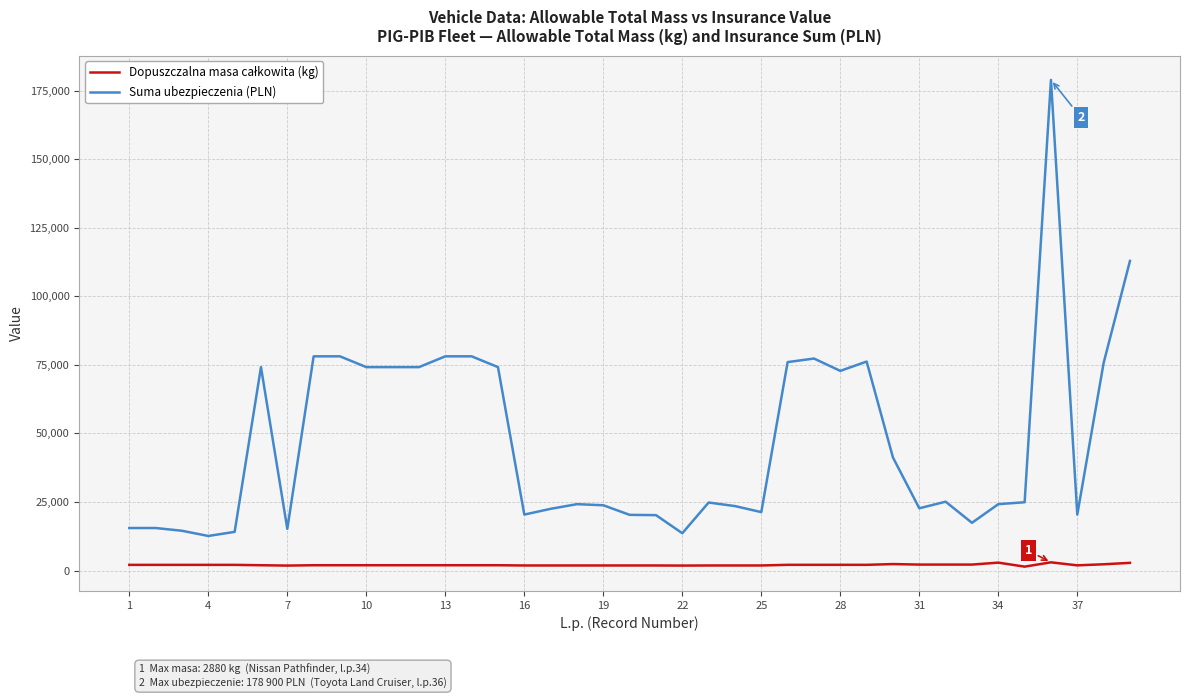

What is the minimum value for Suma ubezpieczenia (PLN)?

12600